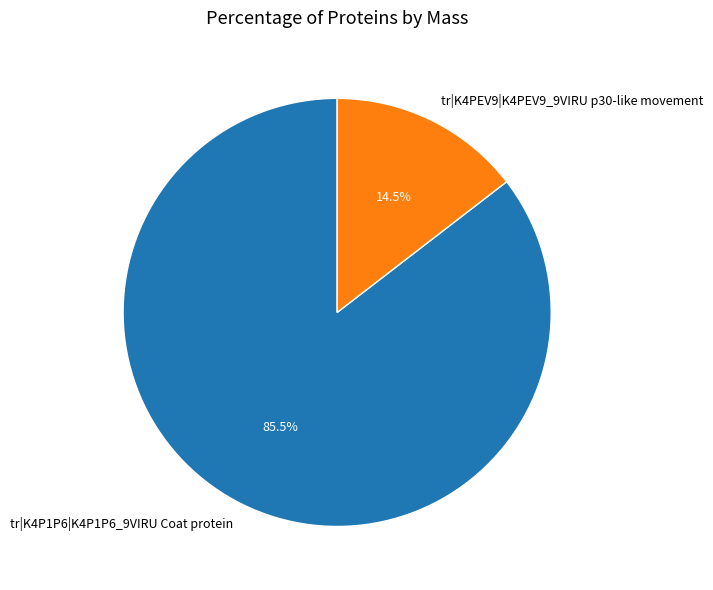

Is it true that tr|K4P1P6|K4P1P6_9VIRU Coat protein is 91% of the pie?

False